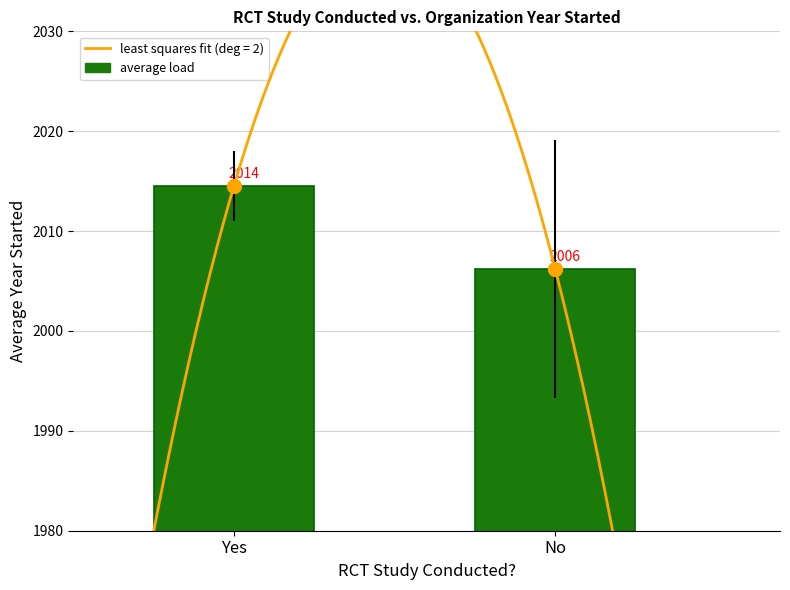

What is the value of the 2nd bar from the left?

2006.2